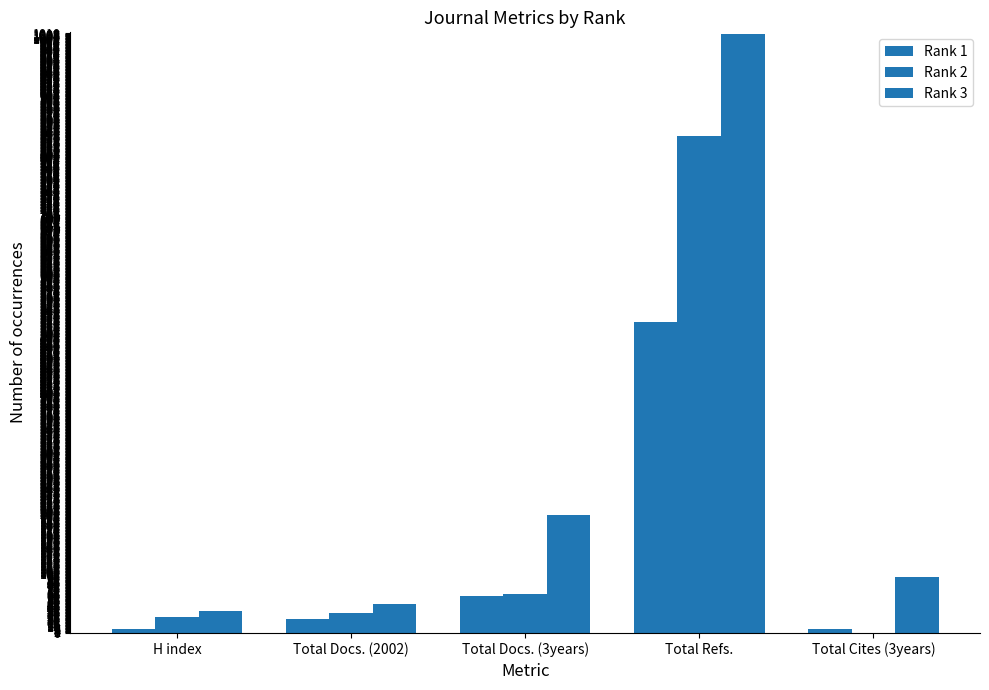

Is the value of Rank 1 at Total Docs. (2002) greater than the value of Rank 2 at Total Docs. (3years)?

No